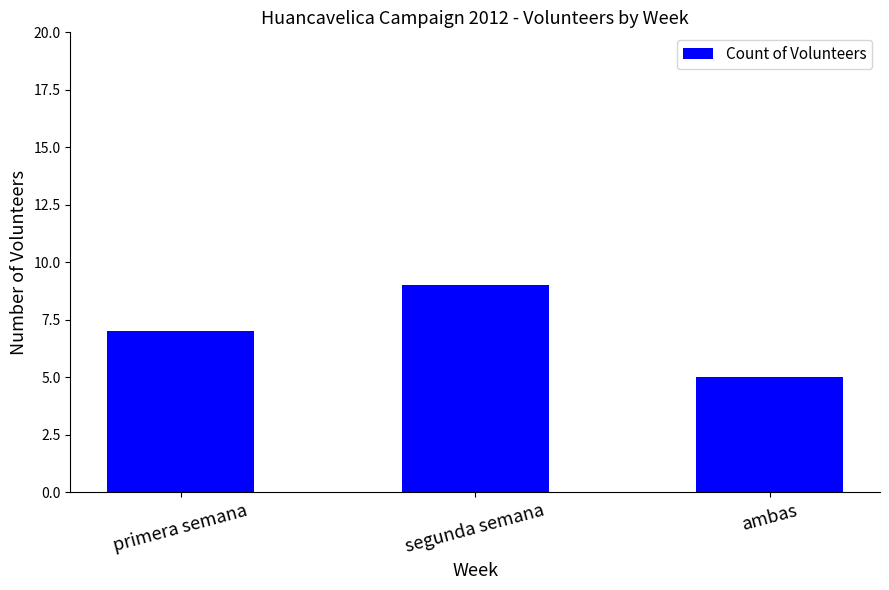

At which category does the chart reach its peak across all series?

segunda semana